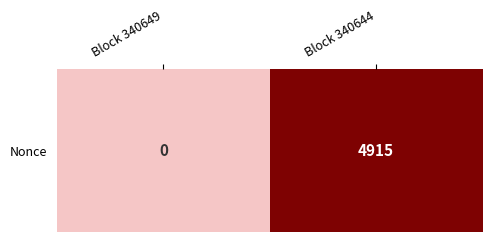

What is the difference between the values at Block 340649 and Block 340644?

4915